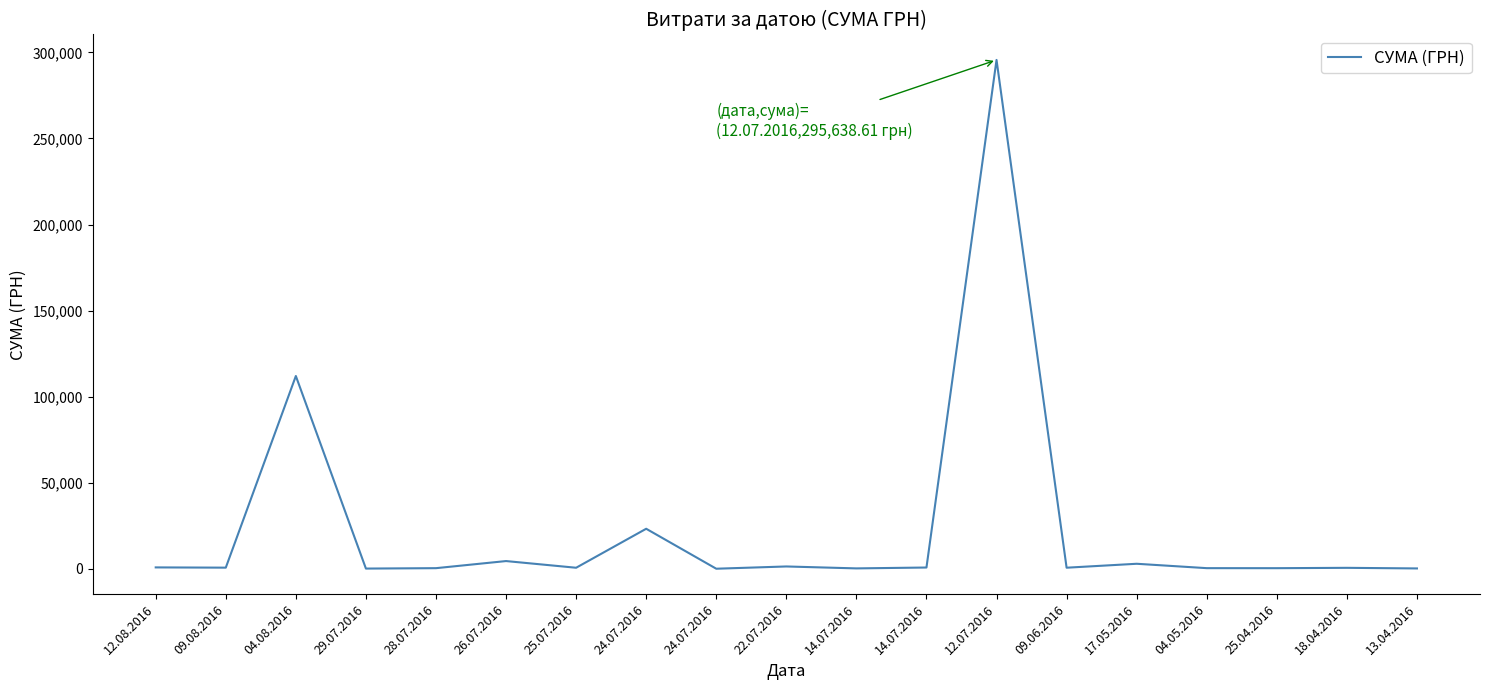

How many lines are shown in the chart?

1